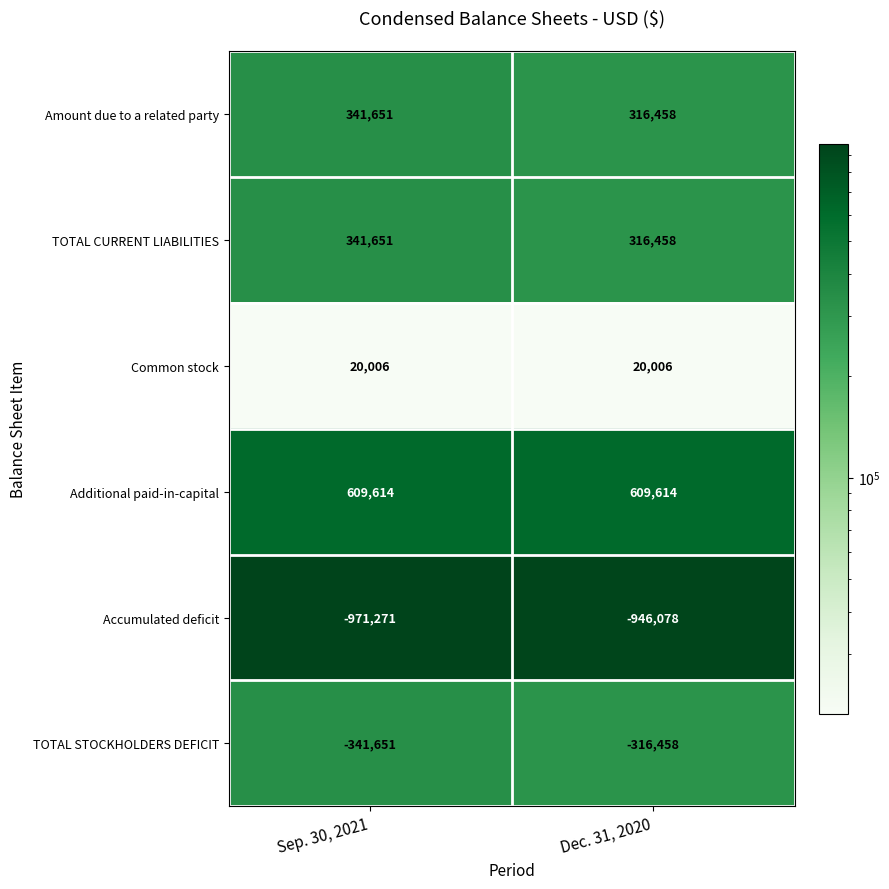

Read the Additional paid-in-capital value at Sep. 30, 2021.

609614